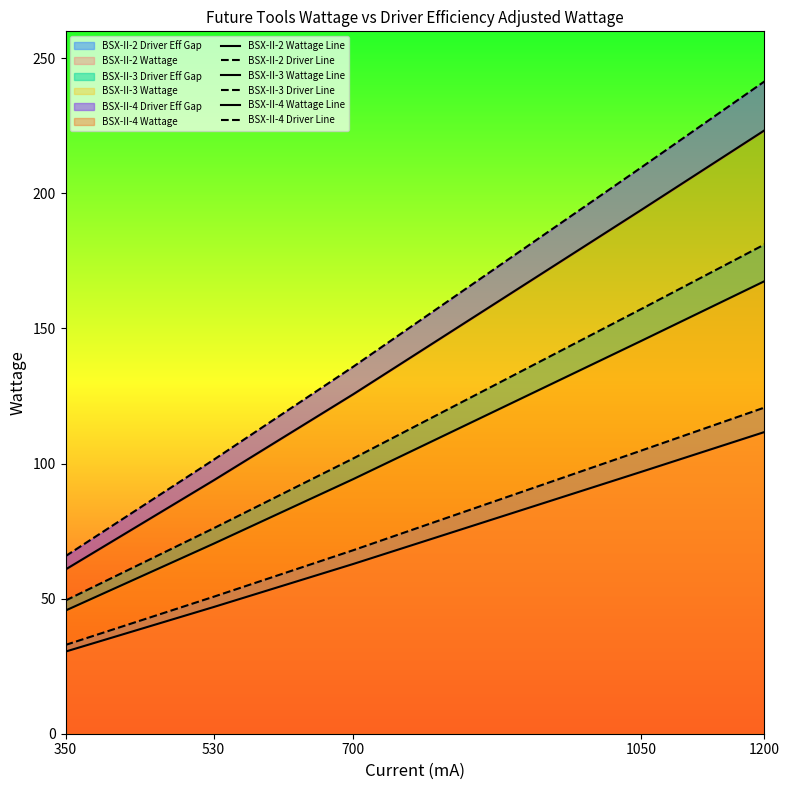

What is the difference between the highest and lowest values at 530?

54.5